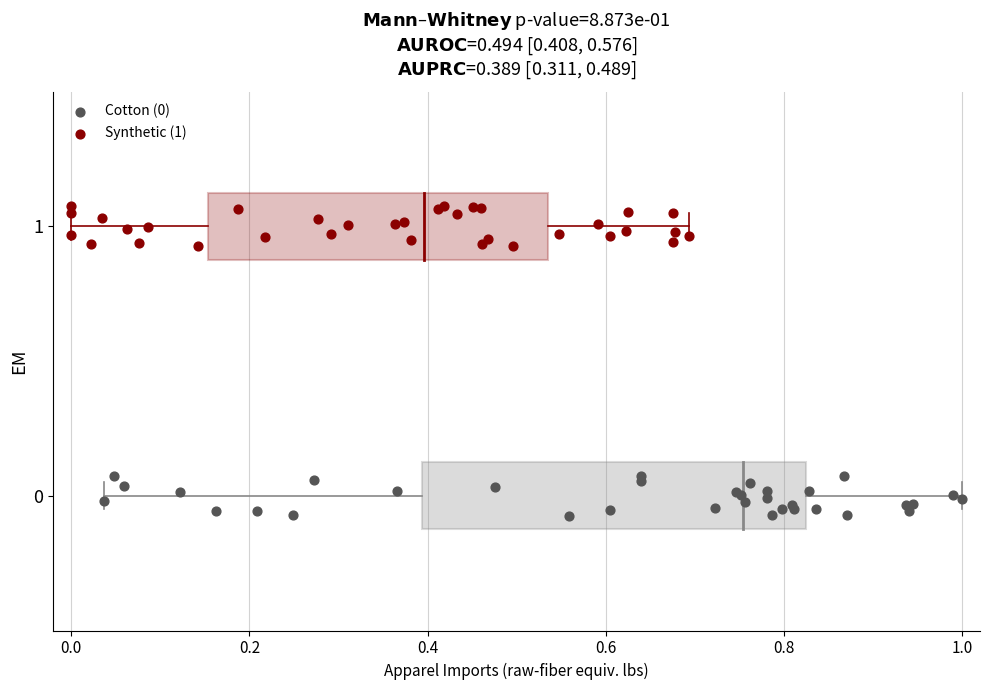

Which series contains the highest Y value?

Synthetic (1)